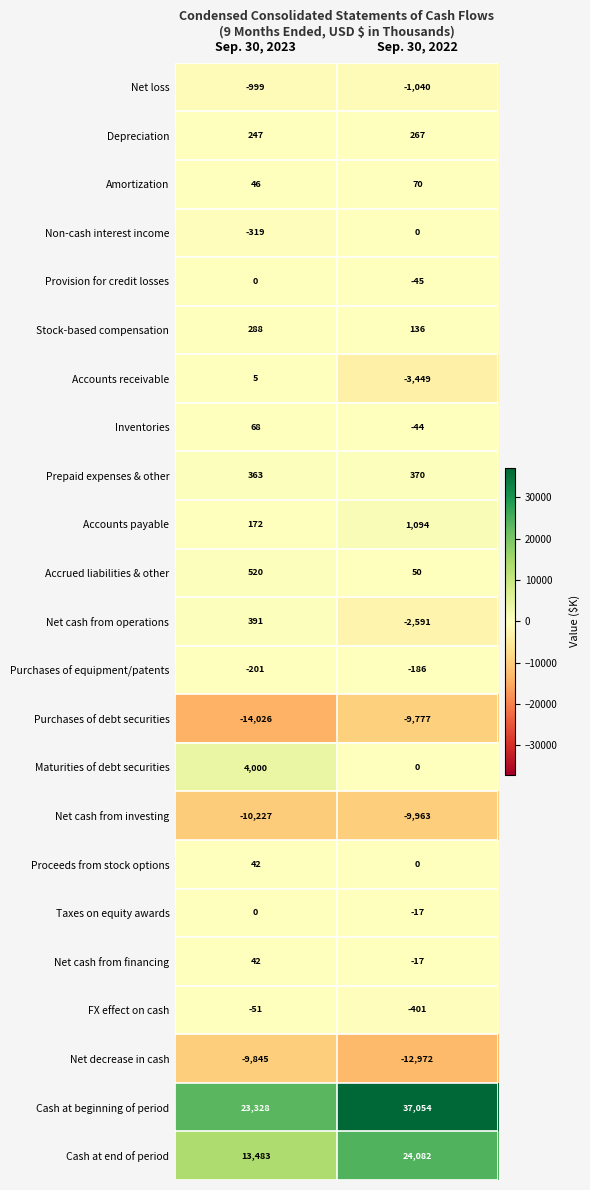

Which category has the highest value across all series?

Sep. 30, 2022